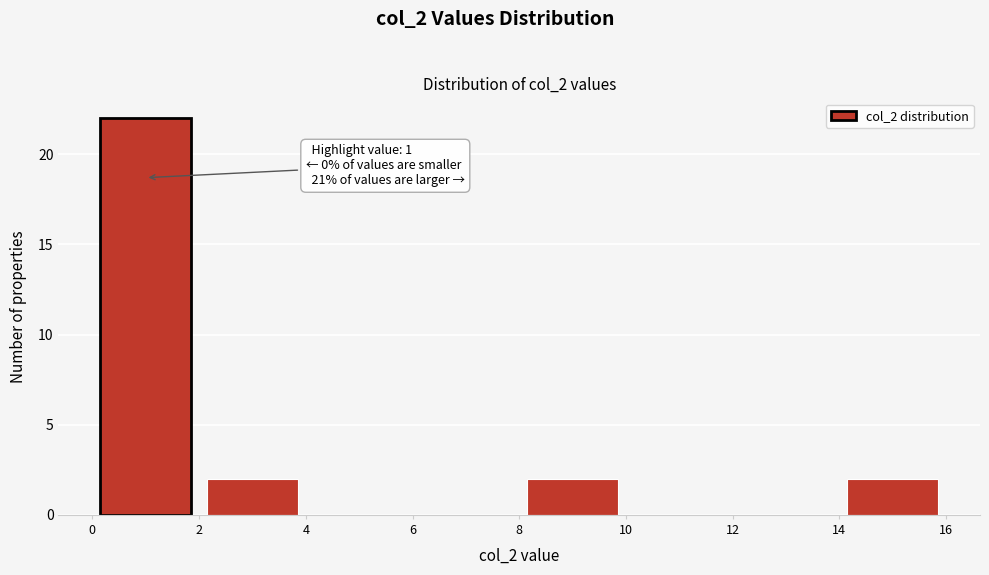

Which range on the x-axis has the tallest bar?

0 to 2